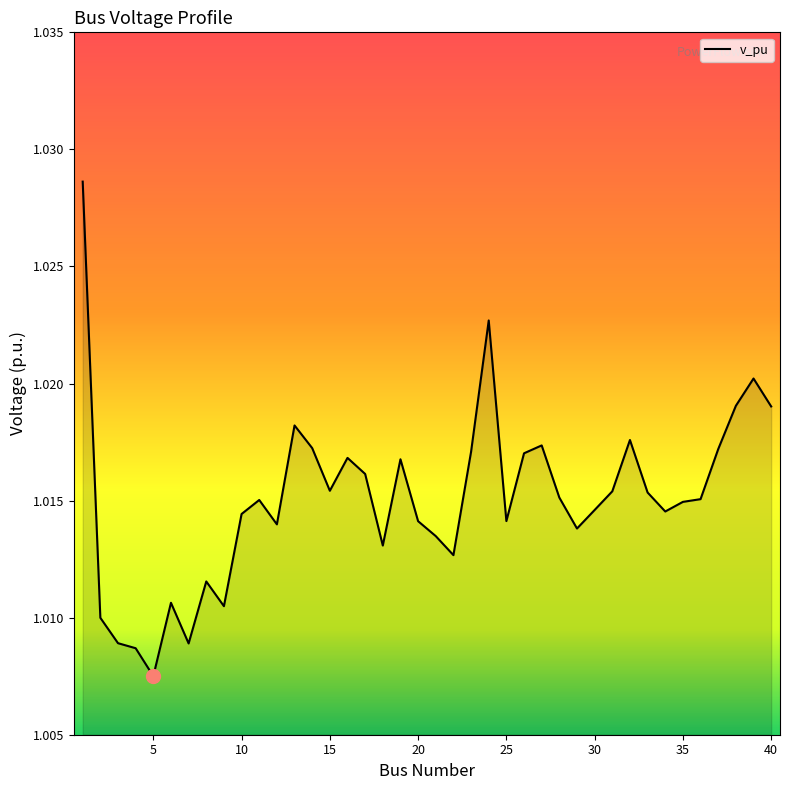

How many interior local peaks (higher than both neighbors) does the data have?

10